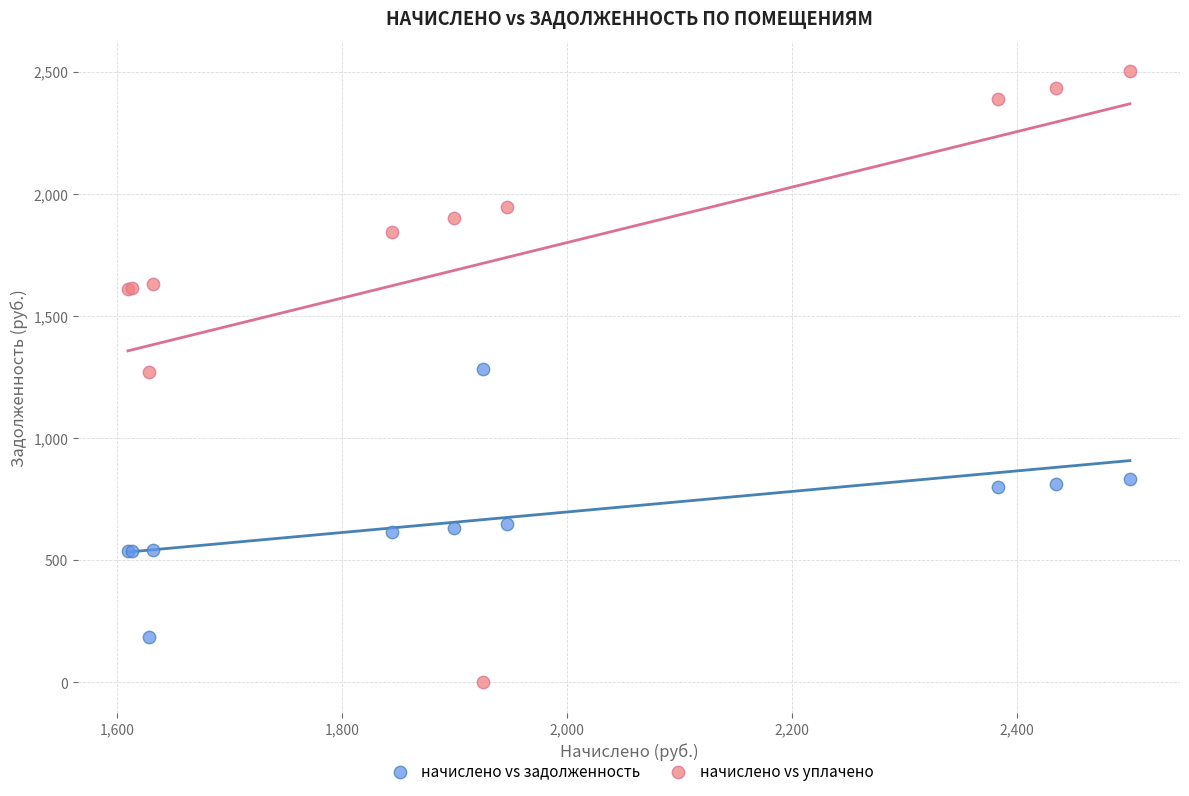

Which series reaches the maximum Y coordinate?

начислено vs уплачено